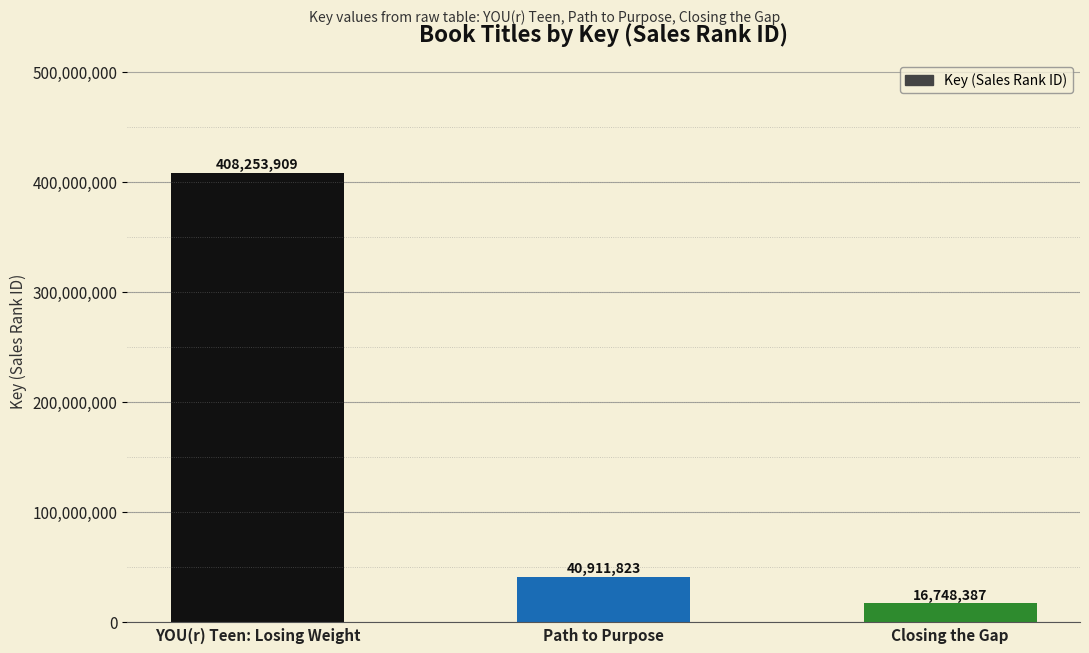

What is the greatest value displayed?

408253909